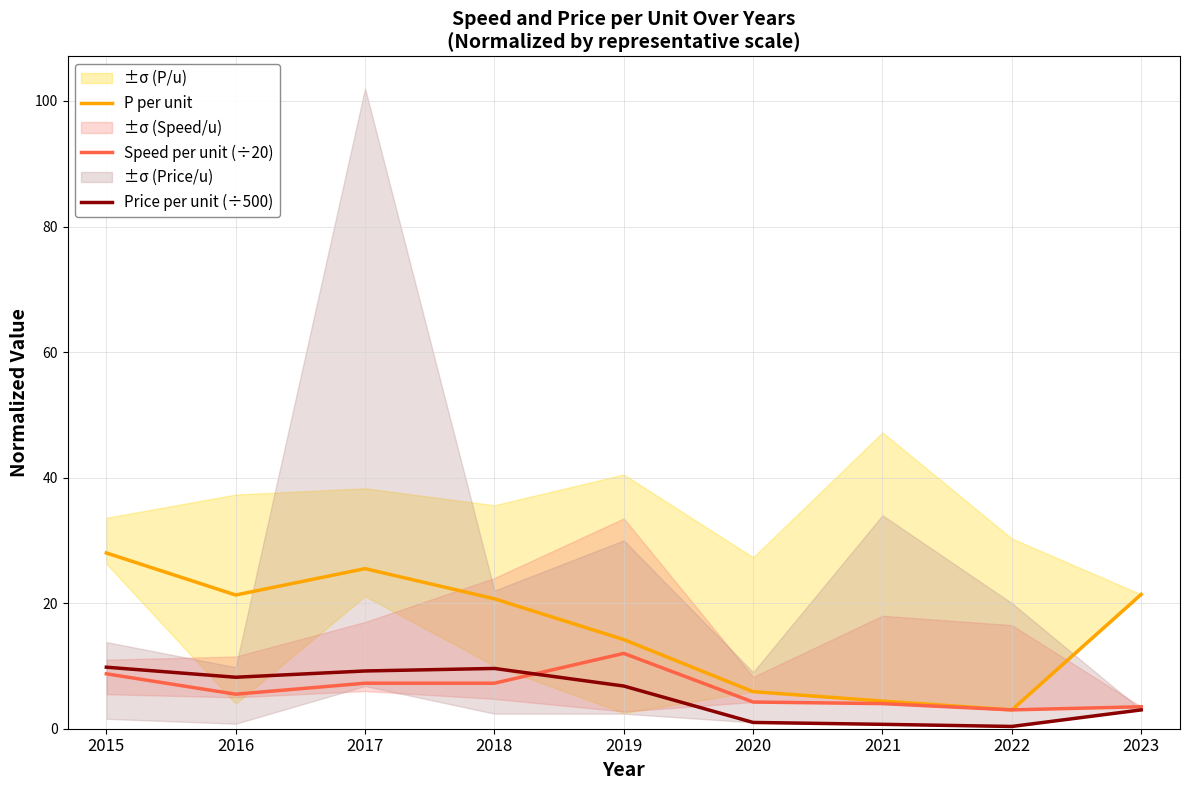

At which label does Speed per unit (÷20) reach its peak?

2019